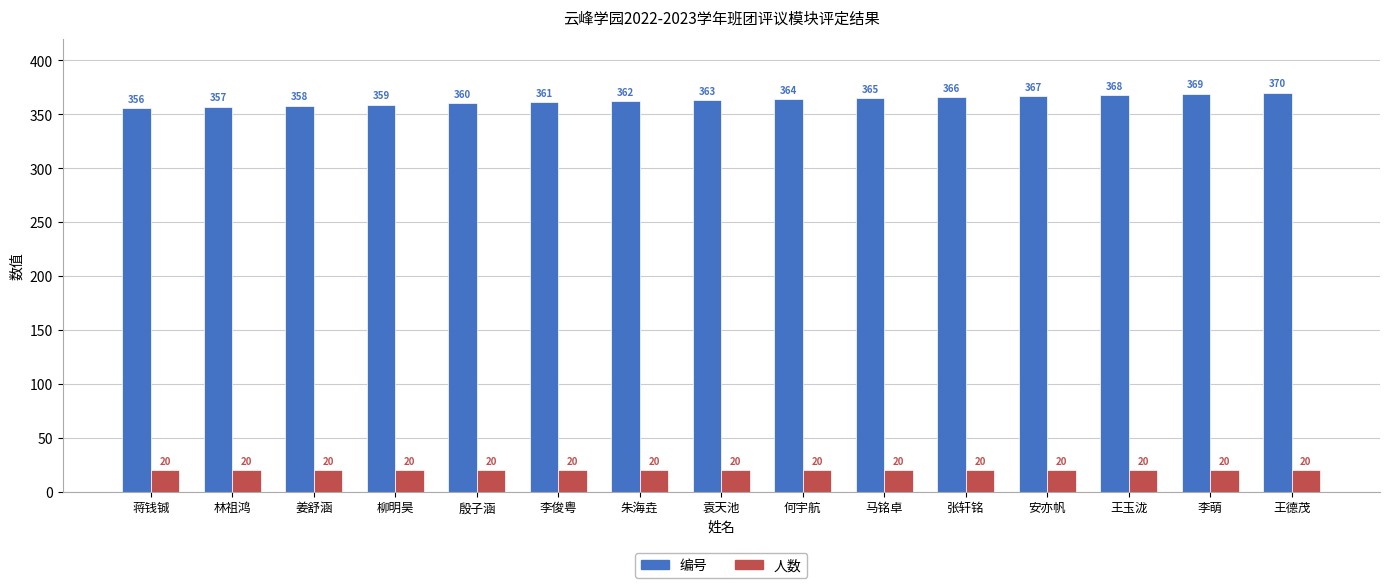

Reading left to right, extract all data points from this chart.

编号: 蒋钱铖=356	林祖鸿=357	姜舒涵=358	柳明昊=359	殷子涵=360	李俊粤=361	朱海垚=362	袁天池=363	何宇航=364	马铭卓=365	张轩铭=366	安亦帆=367	王玉泷=368	李萌=369	王德茂=370
人数: 蒋钱铖=20	林祖鸿=20	姜舒涵=20	柳明昊=20	殷子涵=20	李俊粤=20	朱海垚=20	袁天池=20	何宇航=20	马铭卓=20	张轩铭=20	安亦帆=20	王玉泷=20	李萌=20	王德茂=20